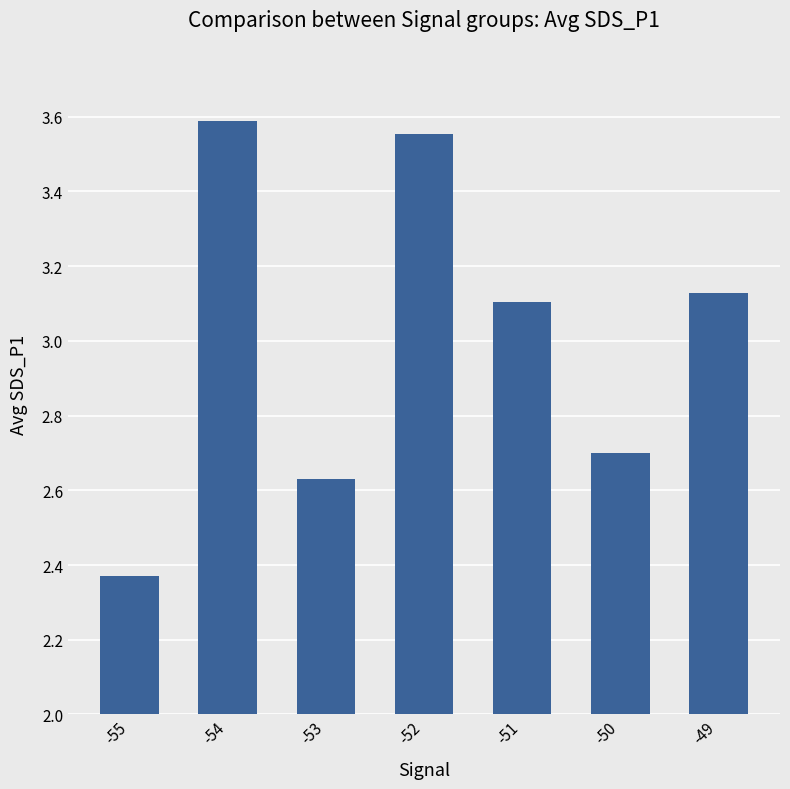

Between -50 and -52, which is larger?

-52